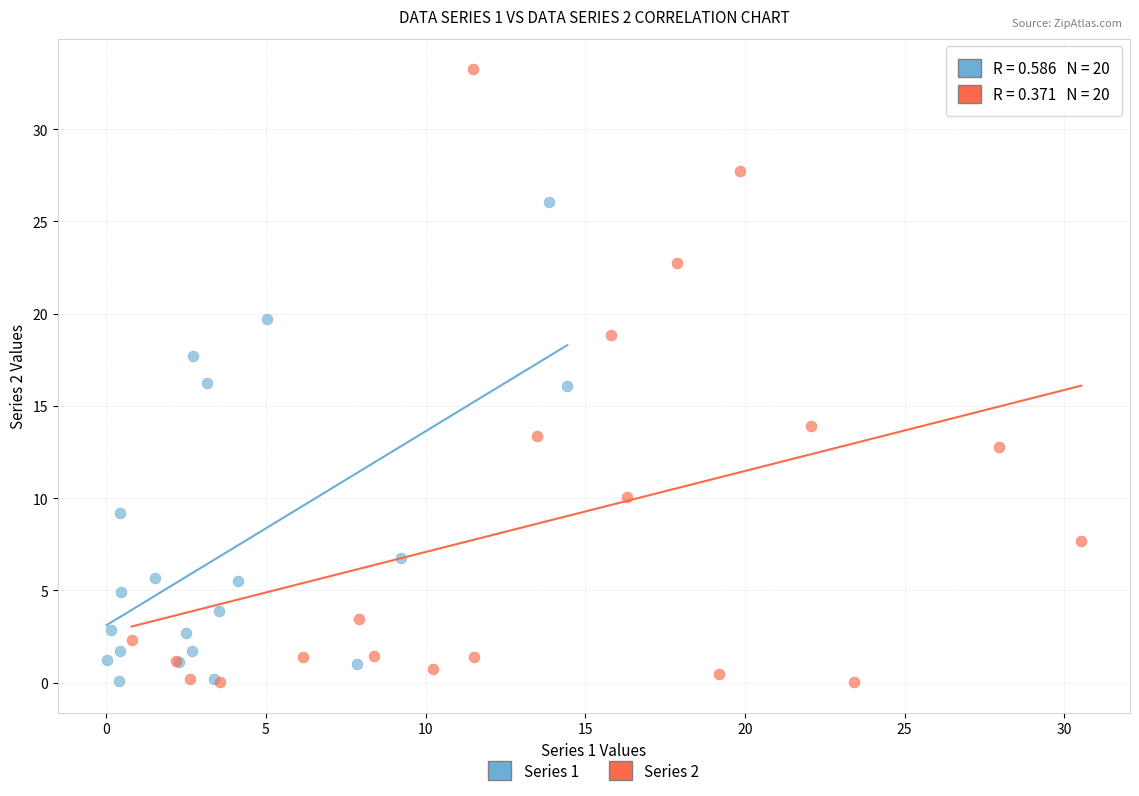

Which series has the widest spread of Y values?

Series 2